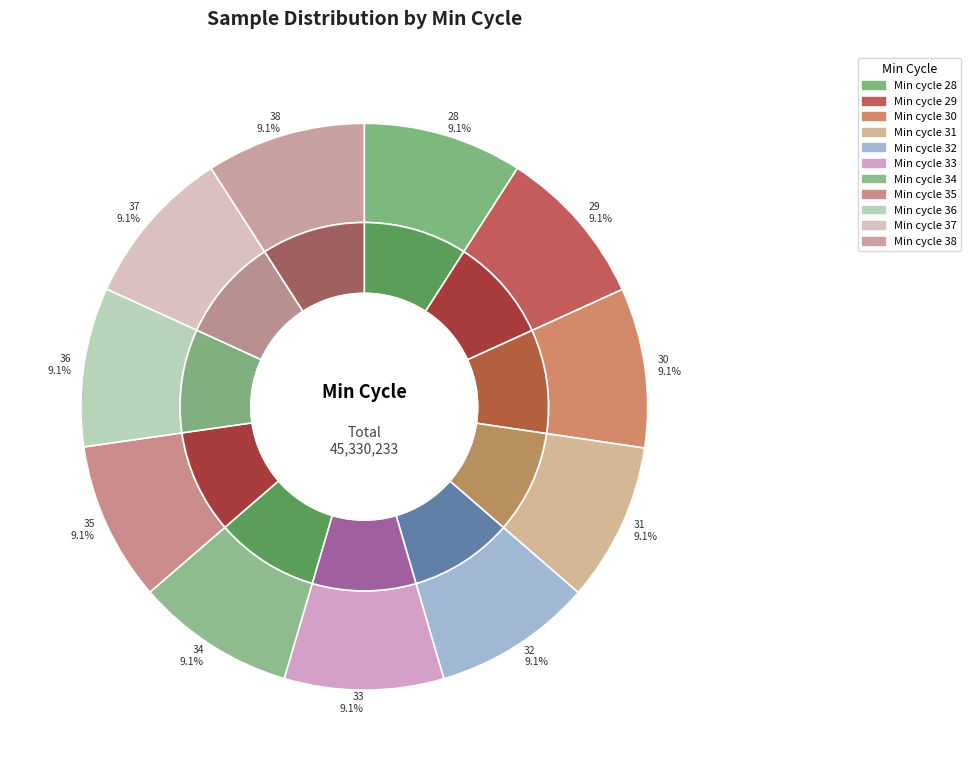

Is it true that 31 is 1% of the pie?

False